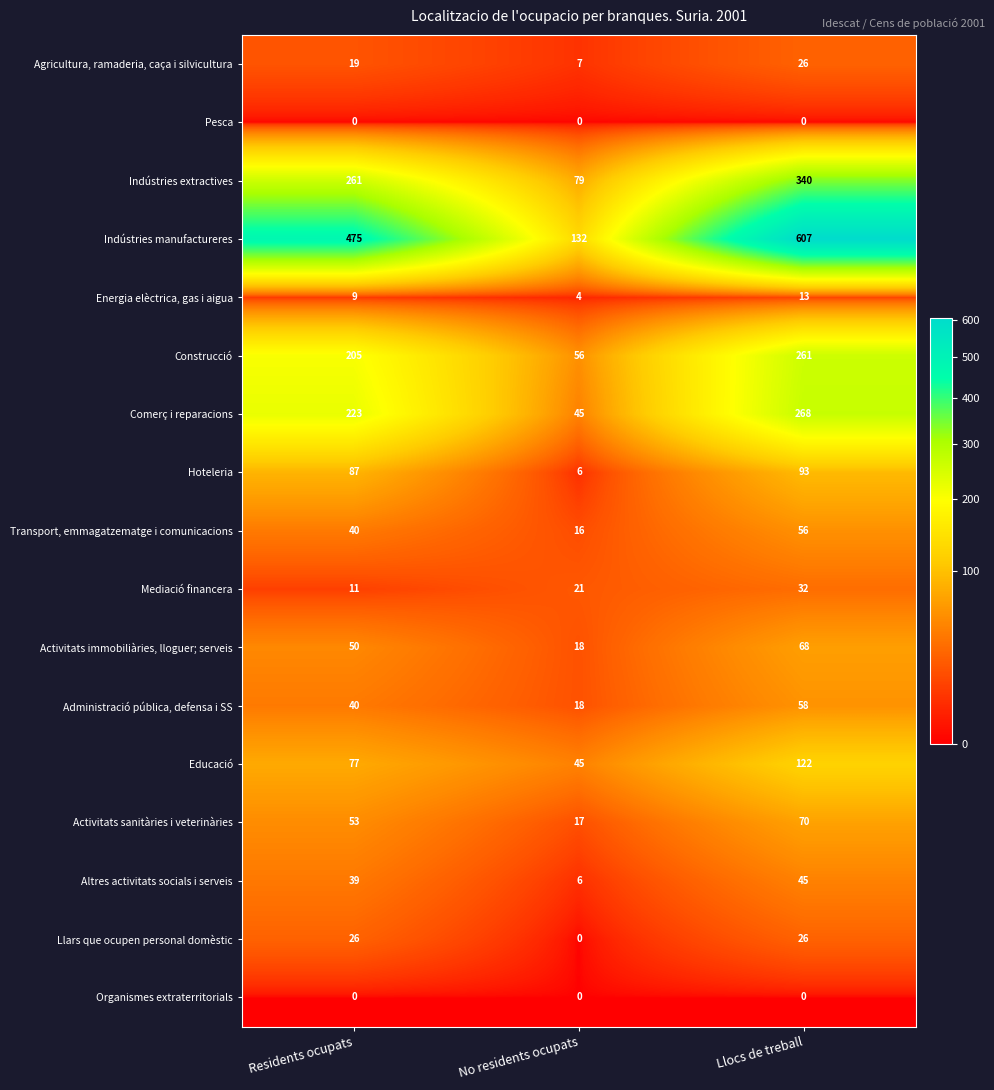

What is the difference between the Indústries manufactureres values at Residents ocupats and Llocs de treball?

132